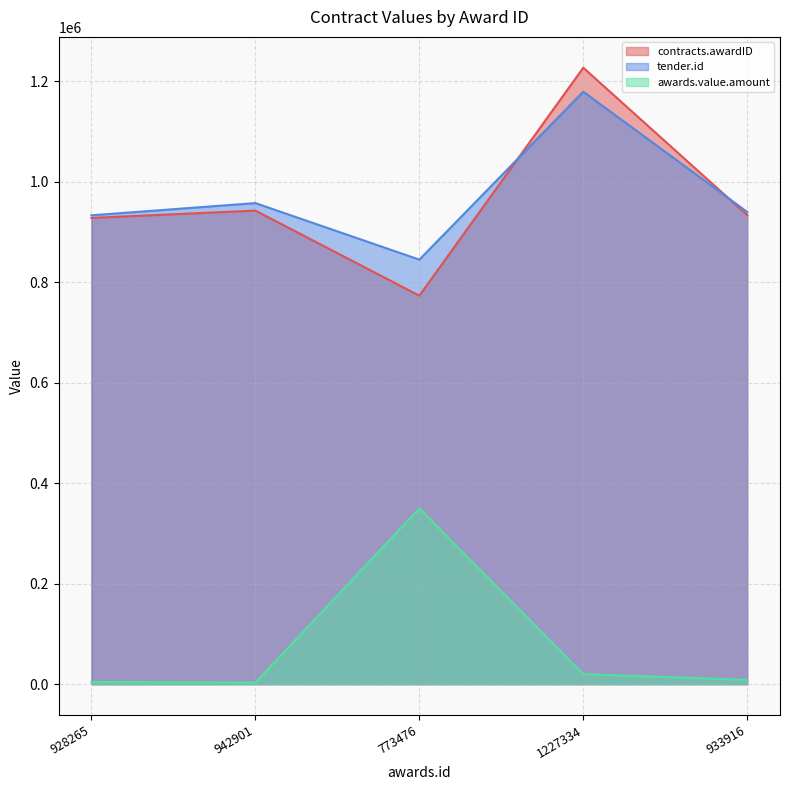

How many lines are shown in the chart?

3